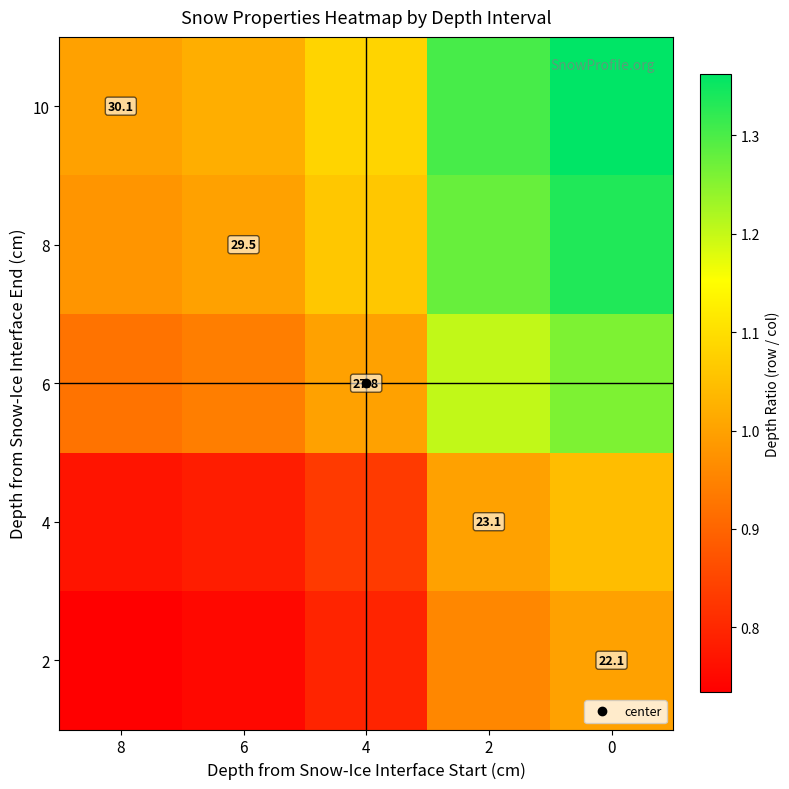

What is the spread (max minus min) of values at 6?

0.3